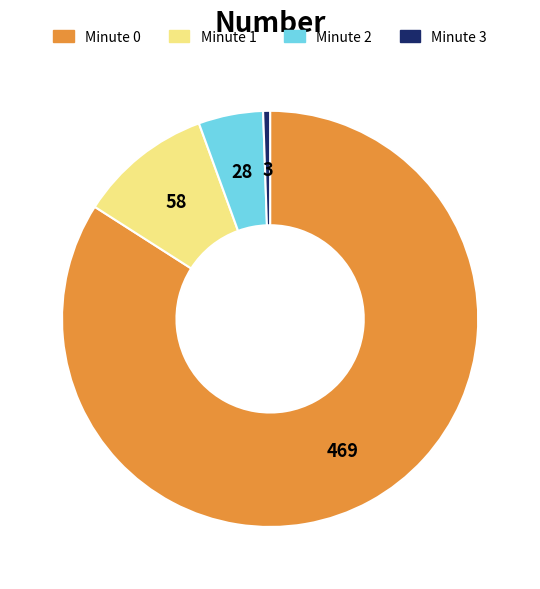

Is the sum of Minute 3 and Minute 1 greater than half?

No